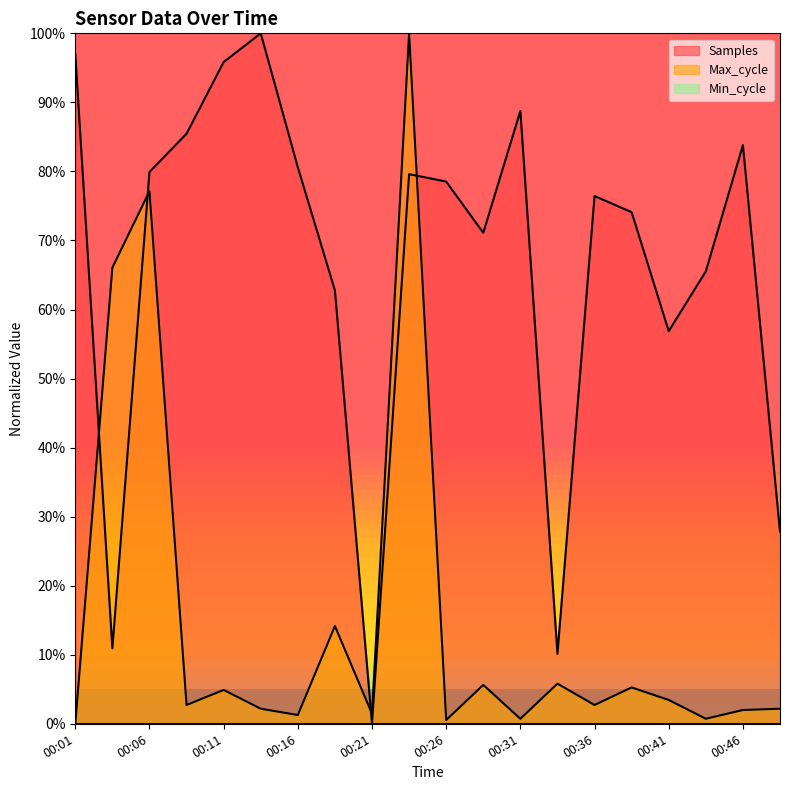

At 00:41, list the series in order from smallest to largest.

Max_cycle, Samples